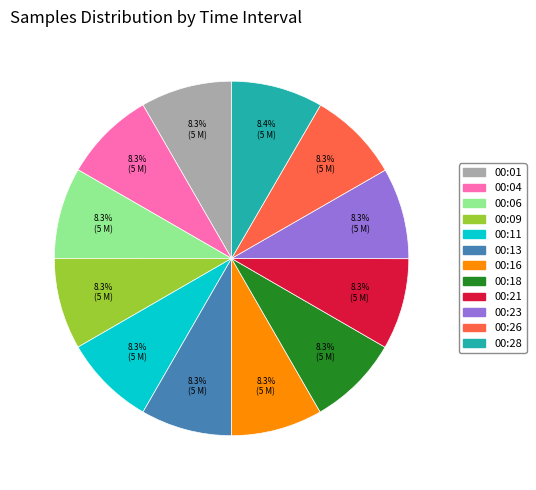

What is the ratio of the value at 00:04 to the value at 00:26?

1.0